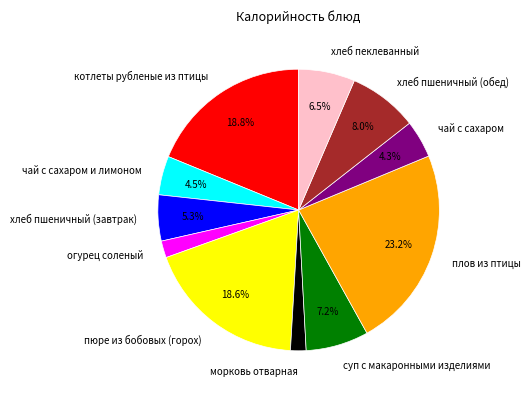

To the nearest percent, what is the average slice percentage?

9%